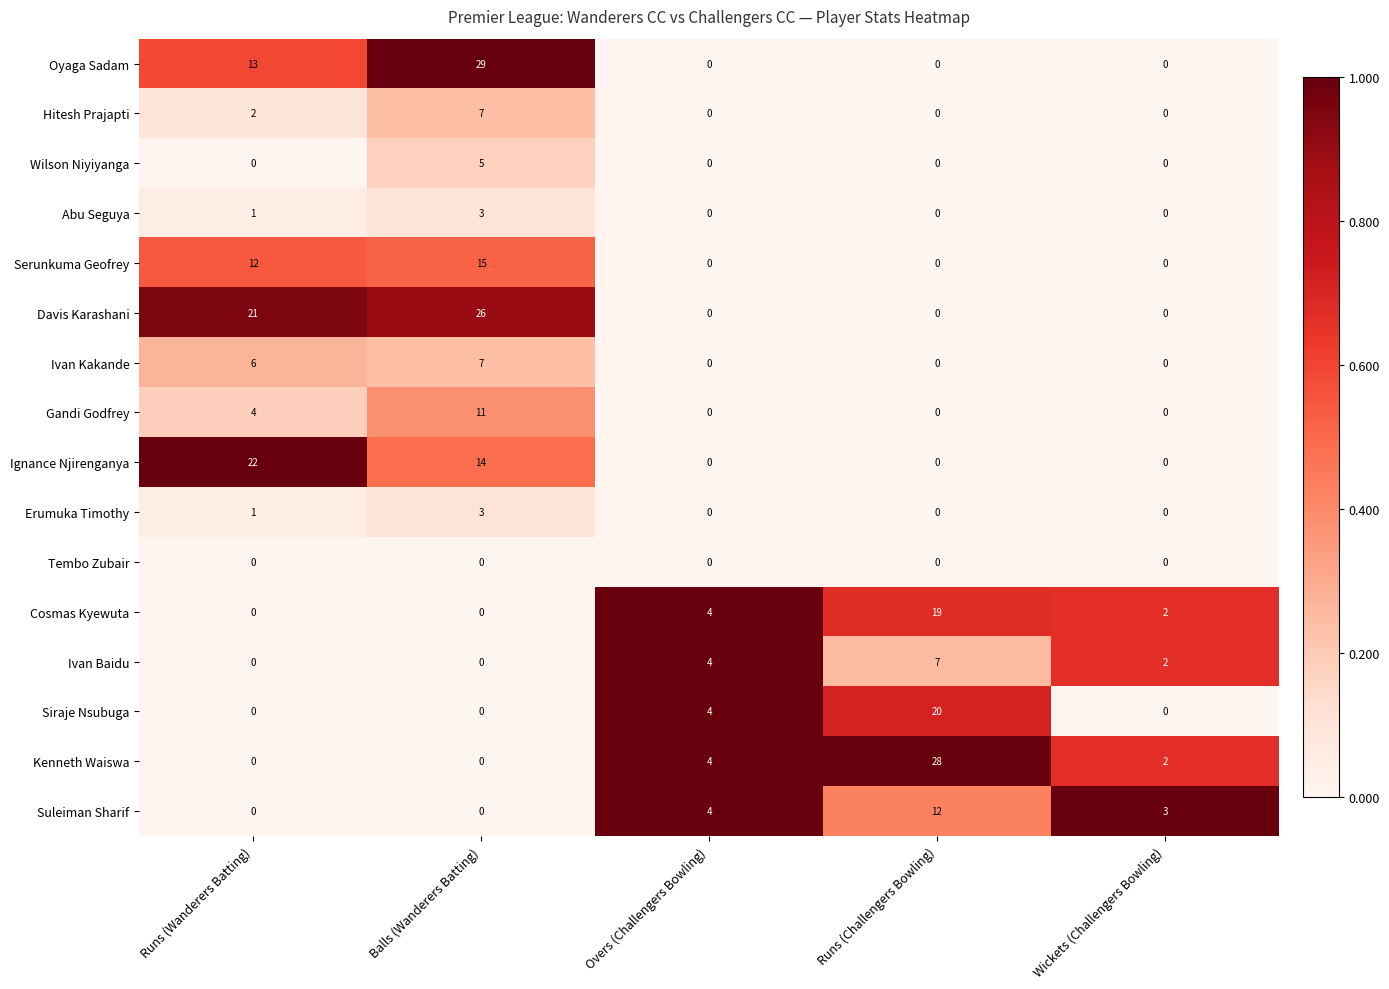

Which series has the largest range (max minus min)?

Oyaga Sadam